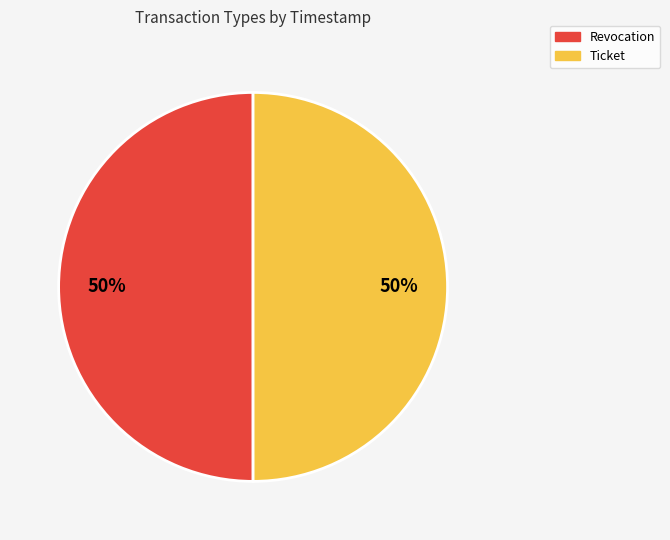

Approximately how many times larger is the value at Revocation compared to Ticket?

1.0